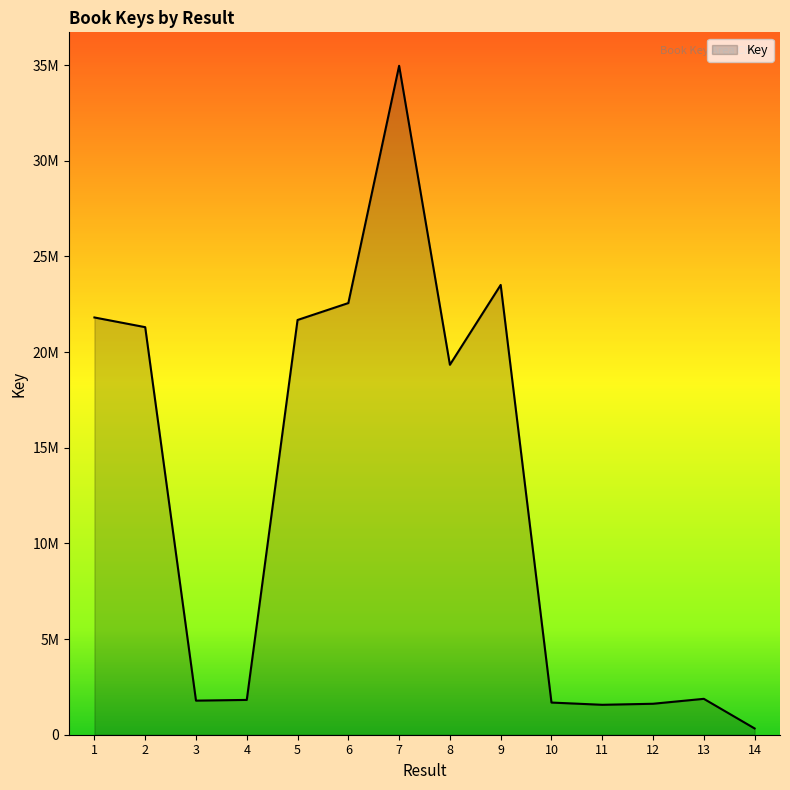

How many points are lower than both their immediate neighbors (excluding endpoints)?

3